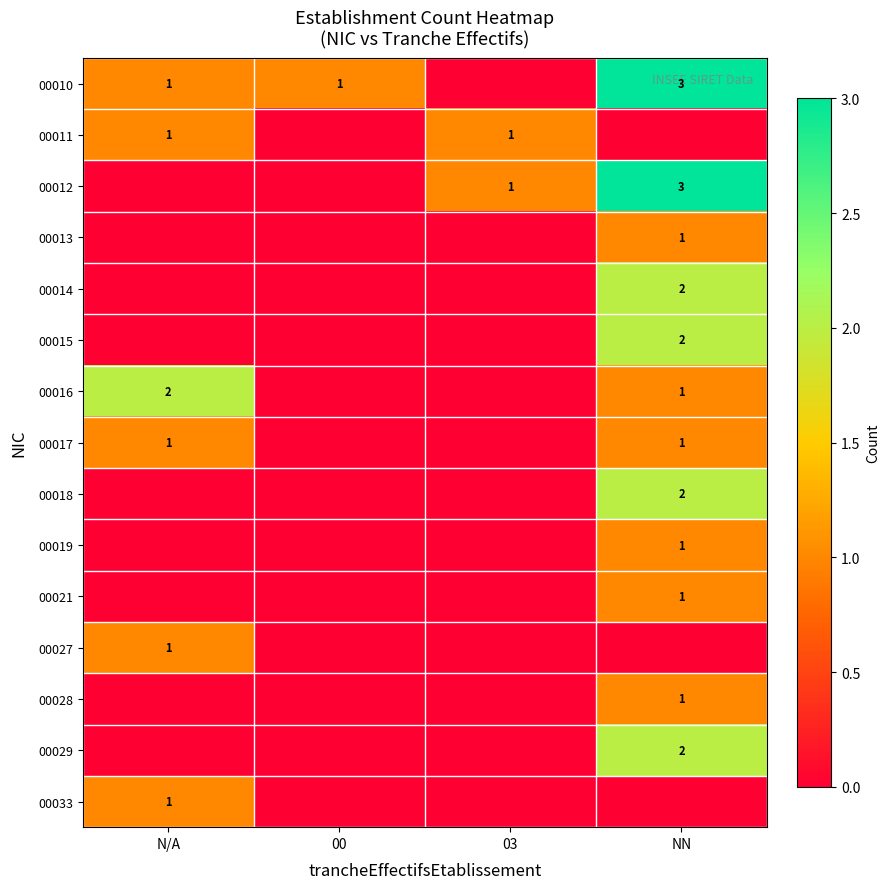

The value of 00011 at 03 is 0. True or false?

False